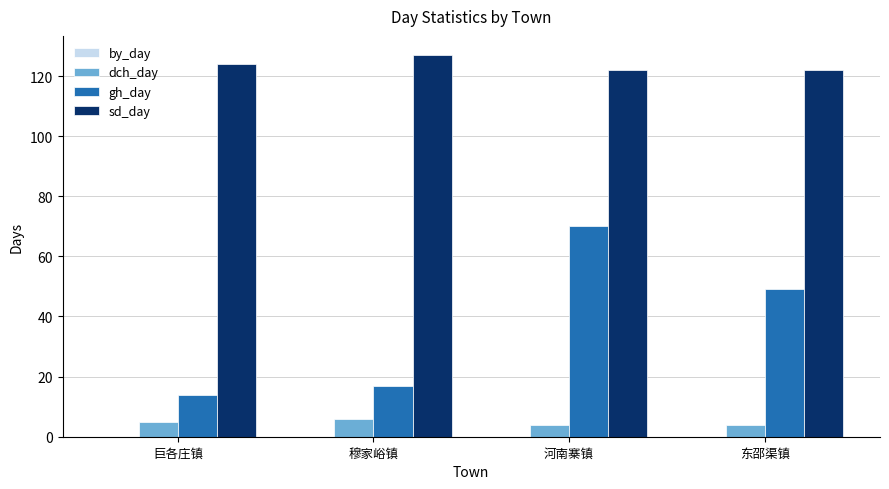

How many values in the dch_day series are below 5?

2